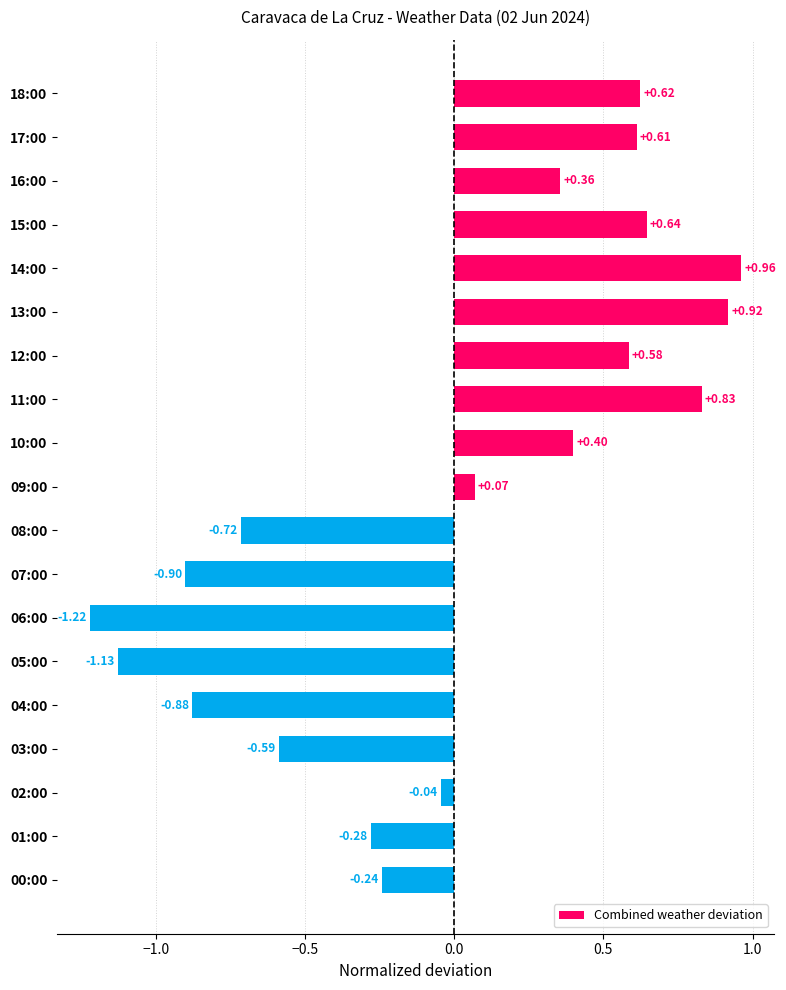

How many data points are less than 0?

9